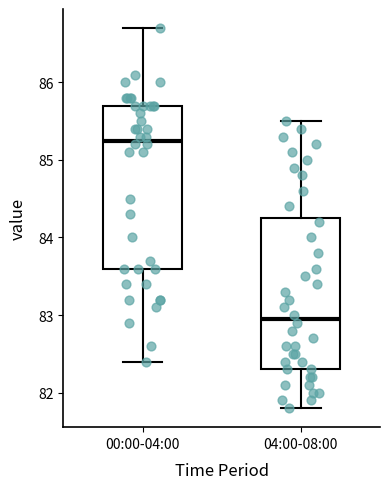

Which box has the lowest median line?

04:00-08:00